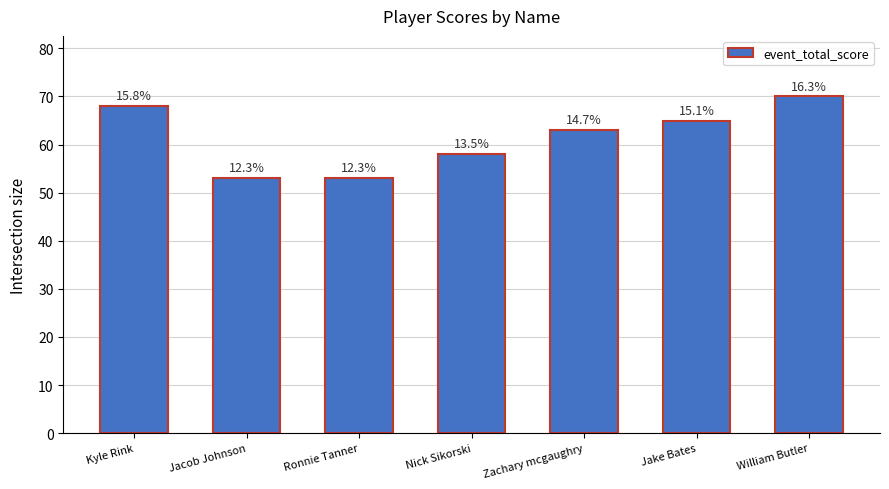

What is the sum of the values at Zachary mcgaughry and Nick Sikorski?

121